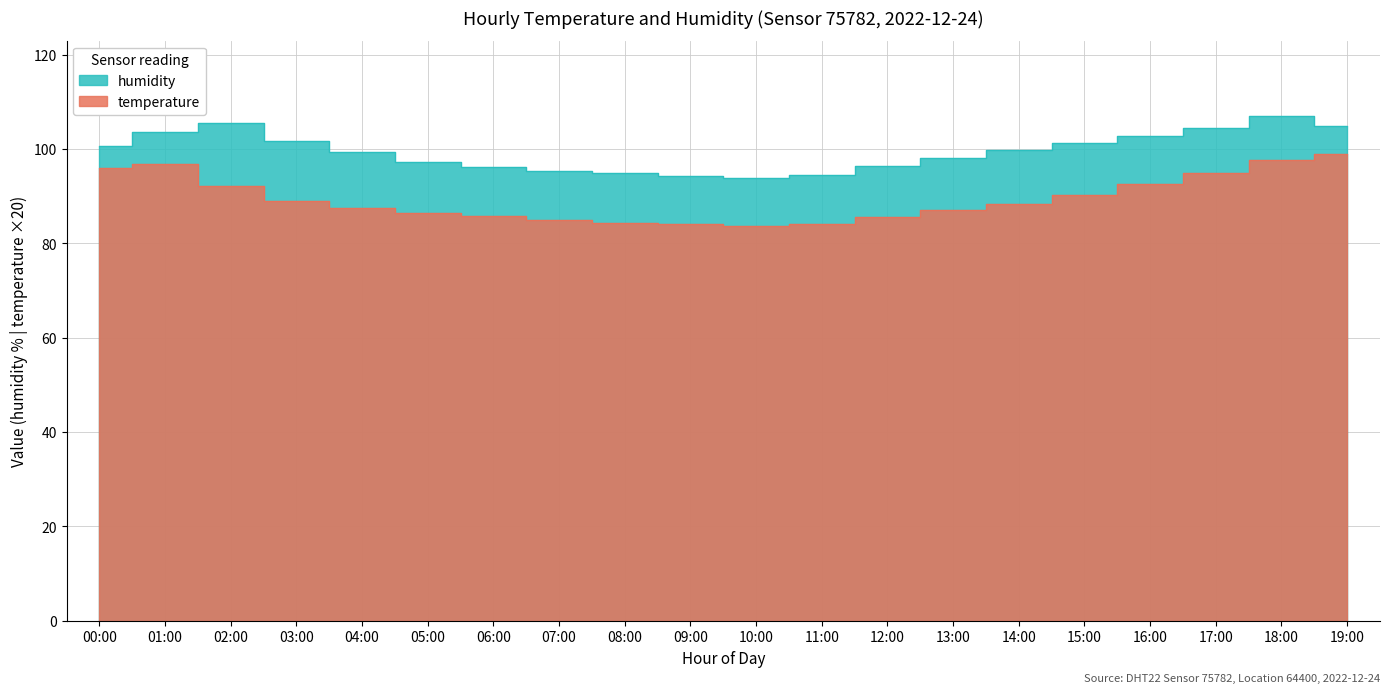

What are all the series names shown in the legend?

temperature, humidity